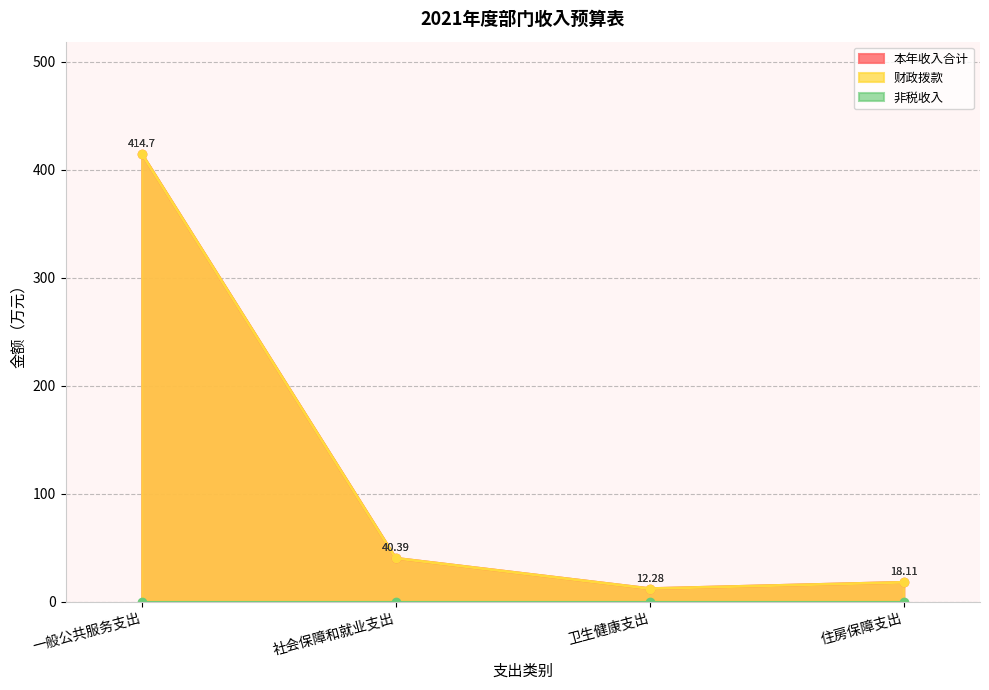

Which series has the largest total across all categories?

本年收入合计